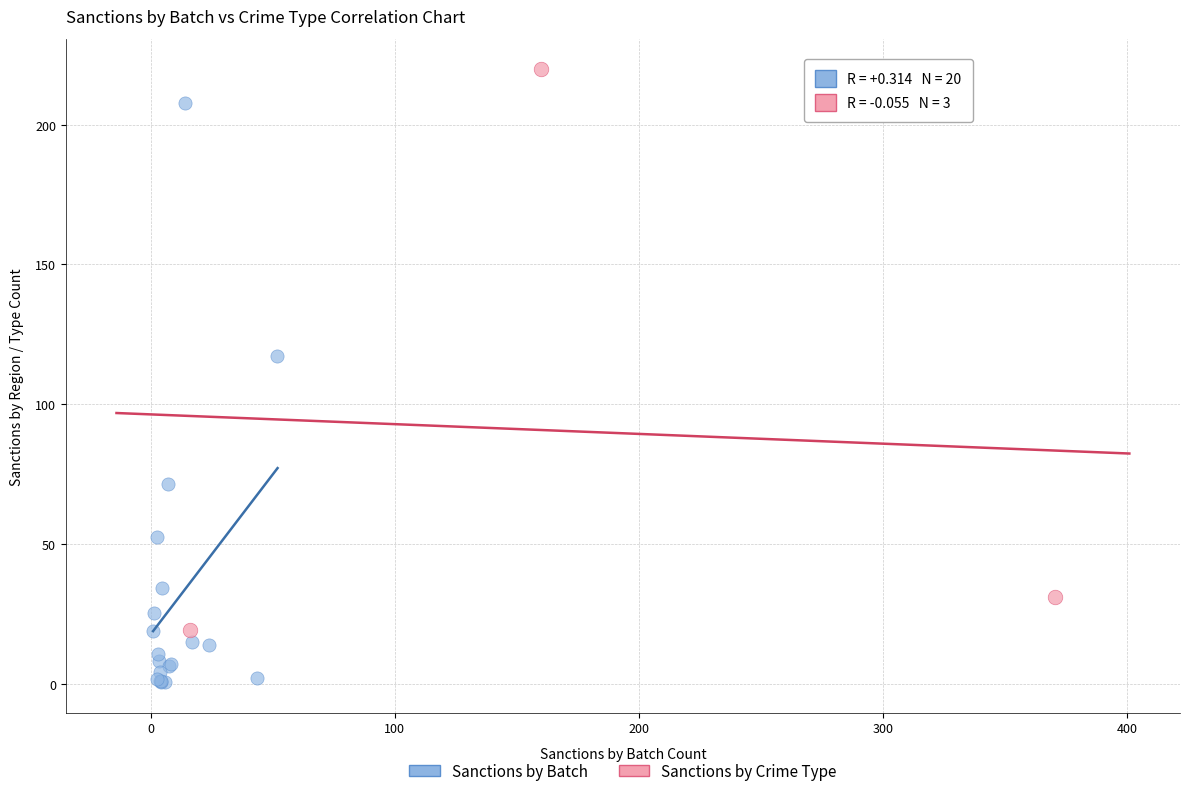

Which series contains the highest Y value?

Sanctions by Crime Type